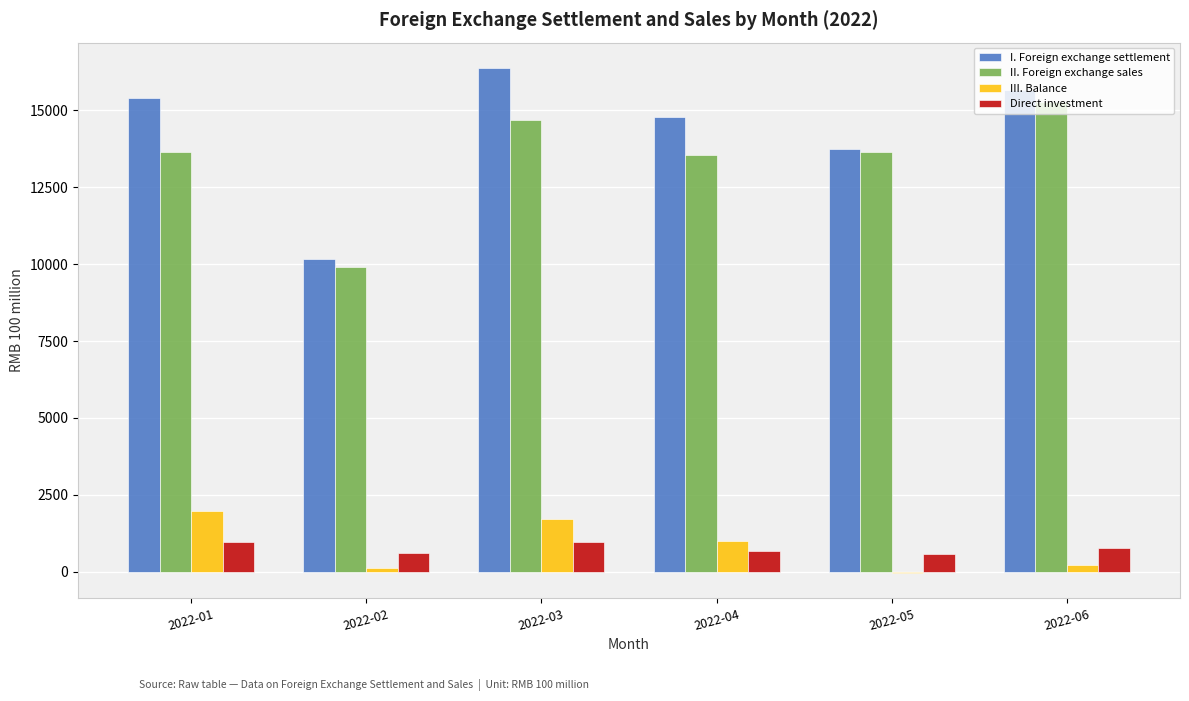

Which label corresponds to the largest value in the chart?

2022-03